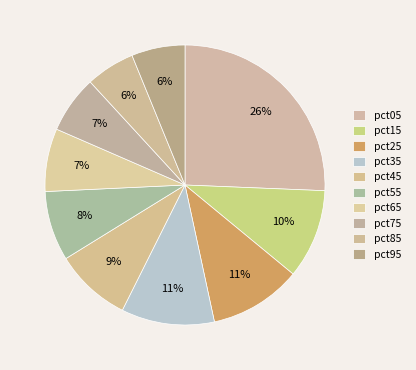

Which slice is the smallest?

pct85